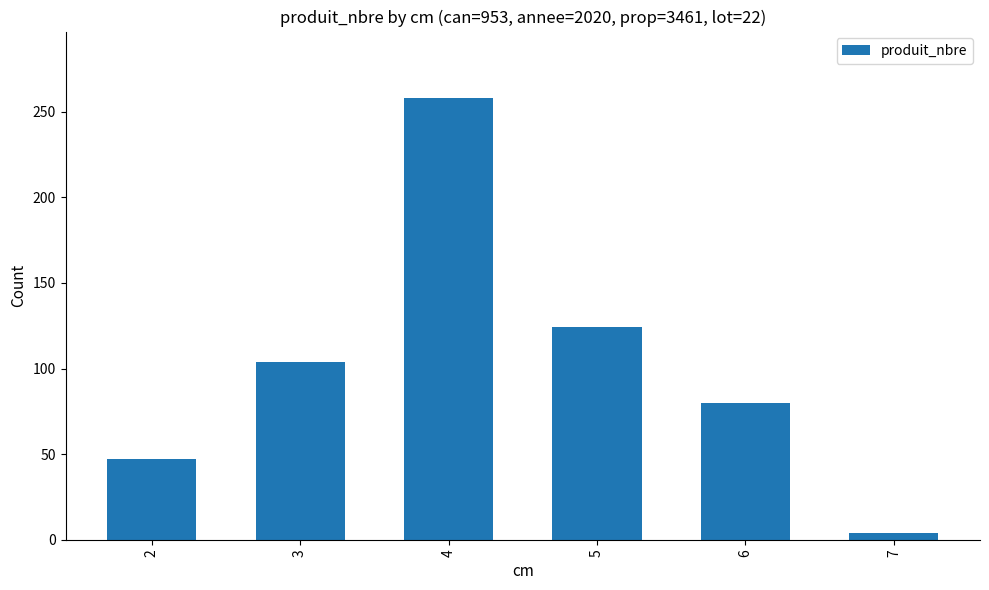

The chart shows a value of 55 at 4. True or false?

False